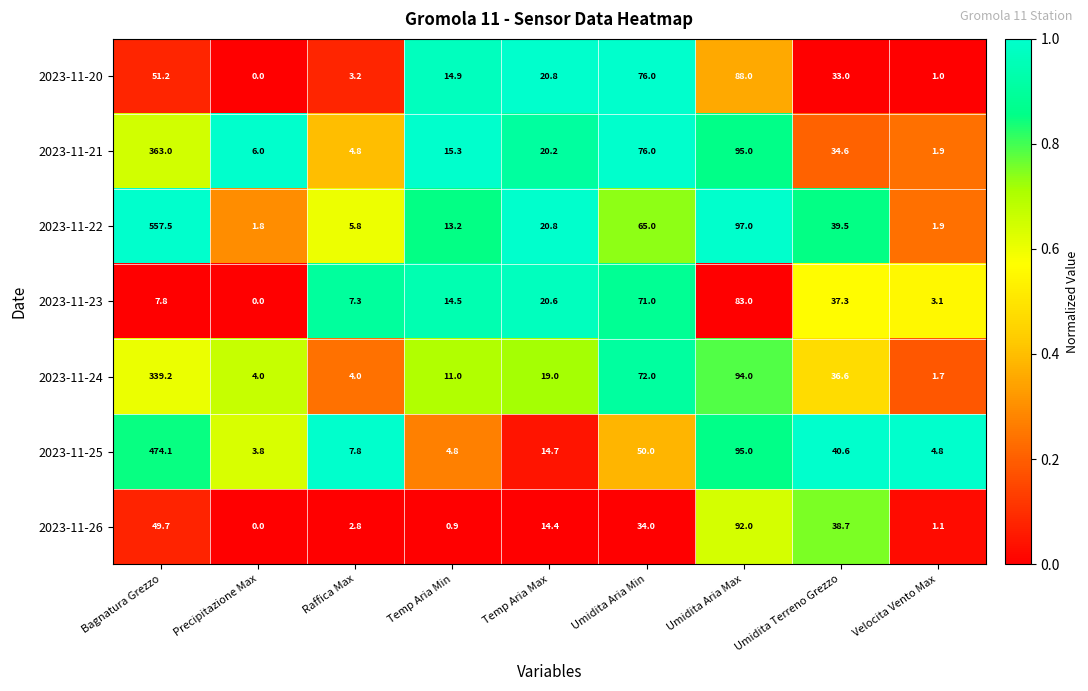

Between Raffica Max and Temp Aria Max, which series saw the biggest shift?

2023-11-20